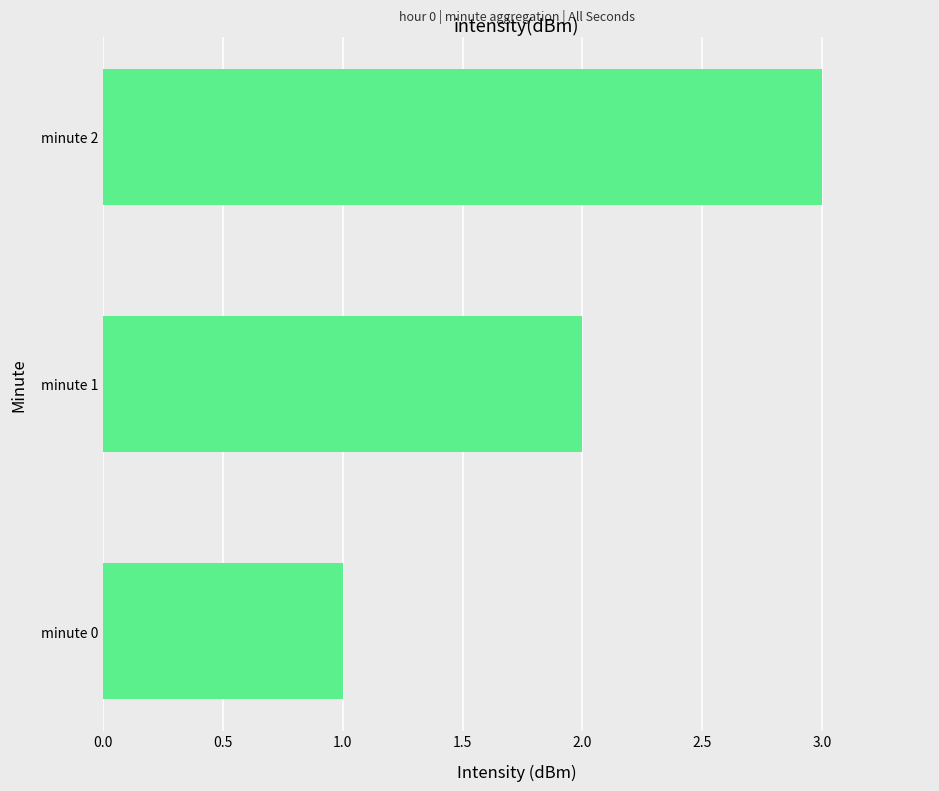

What is the difference between the maximum and minimum values?

2